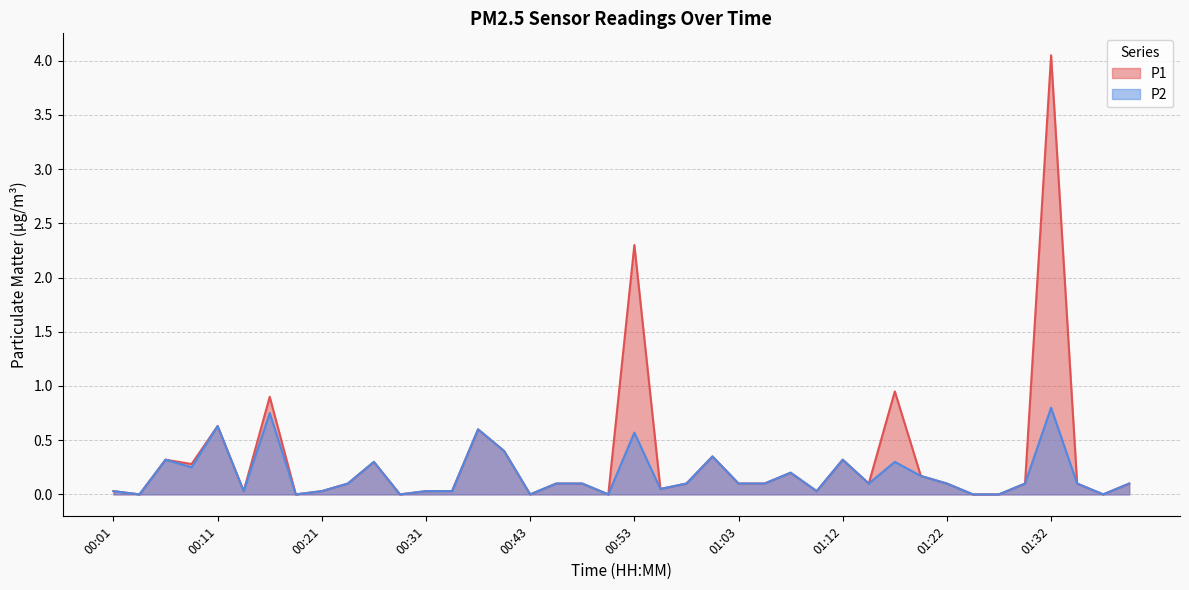

Reading left to right, extract all data points from this chart.

P1: 00:01=0.0	00:04=0.0	00:06=0.3	00:08=0.3	00:11=0.6	00:13=0.0	00:16=0.9	00:18=0.0	00:21=0.0	00:23=0.1	00:26=0.3	00:28=0.0	00:31=0.0	00:36=0.0	00:38=0.6	00:40=0.4	00:43=0.0	00:45=0.1	00:48=0.1	00:50=0.0	00:53=2.3	00:55=0.1	00:58=0.1	01:00=0.3	01:03=0.1	01:05=0.1	01:07=0.2	01:10=0.0	01:12=0.3	01:15=0.1	01:17=0.9	01:20=0.2	01:22=0.1	01:25=0.0	01:27=0.0	01:30=0.1	01:32=4.0	01:35=0.1	01:37=0.0	01:39=0.1
P2: 00:01=0.0	00:04=0.0	00:06=0.3	00:08=0.2	00:11=0.6	00:13=0.0	00:16=0.8	00:18=0.0	00:21=0.0	00:23=0.1	00:26=0.3	00:28=0.0	00:31=0.0	00:36=0.0	00:38=0.6	00:40=0.4	00:43=0.0	00:45=0.1	00:48=0.1	00:50=0.0	00:53=0.6	00:55=0.1	00:58=0.1	01:00=0.3	01:03=0.1	01:05=0.1	01:07=0.2	01:10=0.0	01:12=0.3	01:15=0.1	01:17=0.3	01:20=0.2	01:22=0.1	01:25=0.0	01:27=0.0	01:30=0.1	01:32=0.8	01:35=0.1	01:37=0.0	01:39=0.1